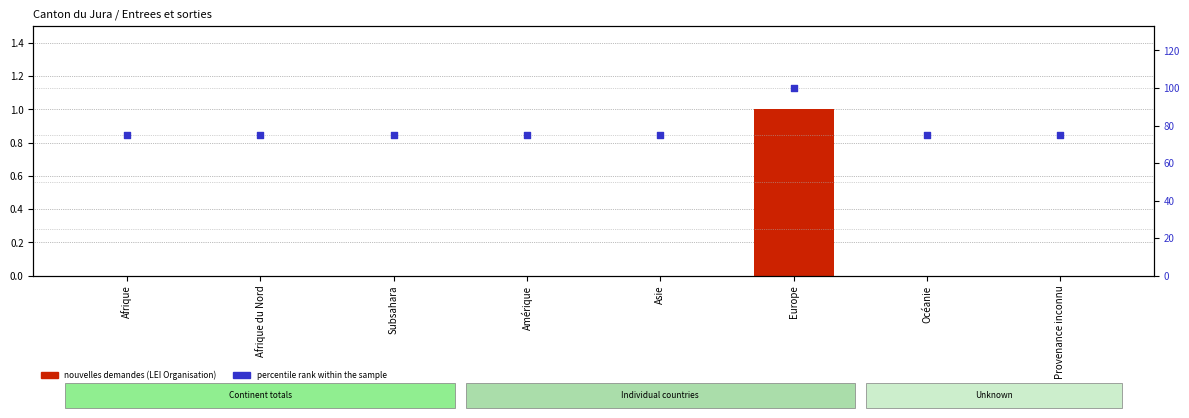

Which series has the largest total across all categories?

percentile rank within the sample